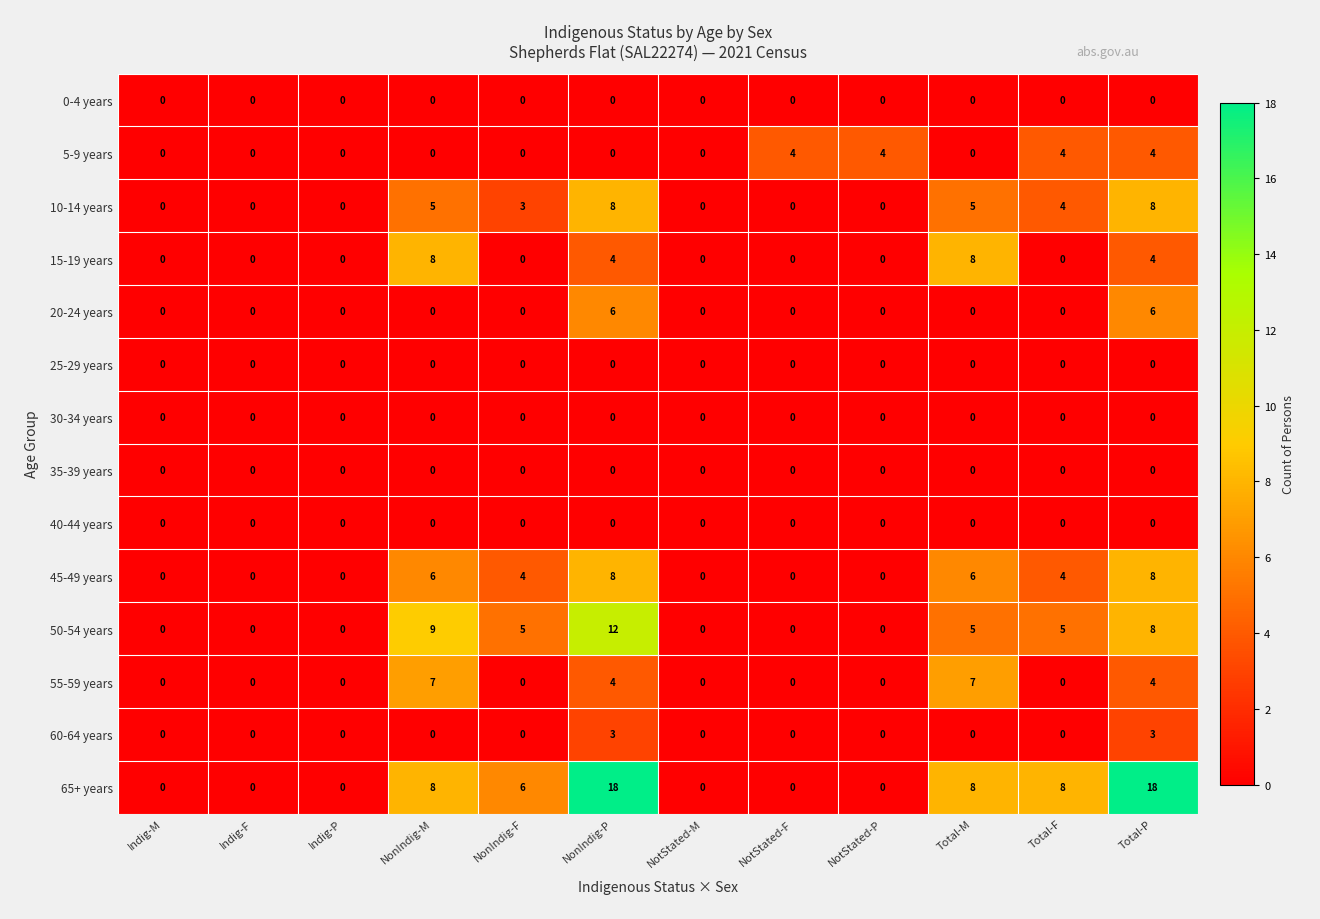

What is the greatest value displayed?

18